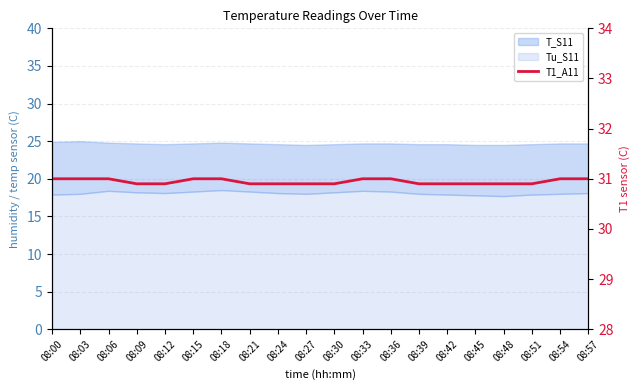

Which category has the highest value across all series?

08:00